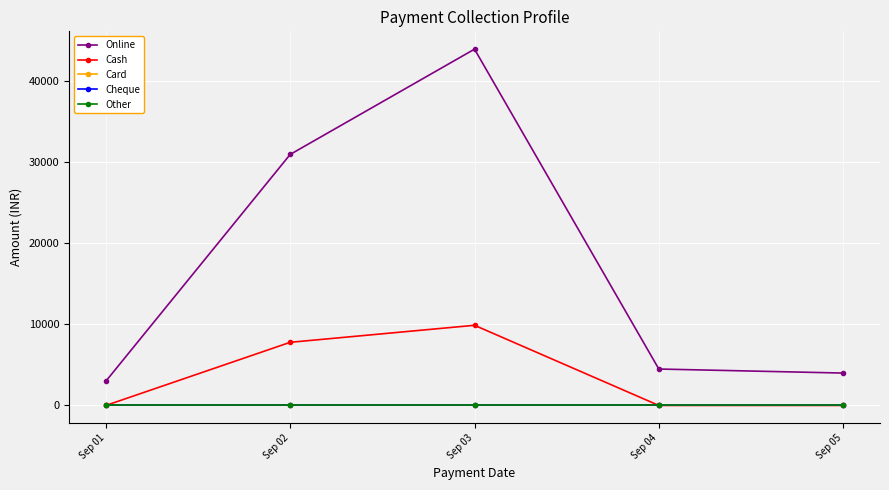

True or false: Online has more than 1 interior local peaks.

False